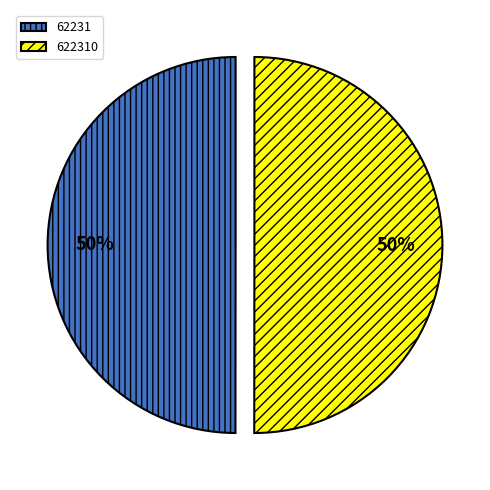

To the nearest percent, what portion does 622310 represent?

50%